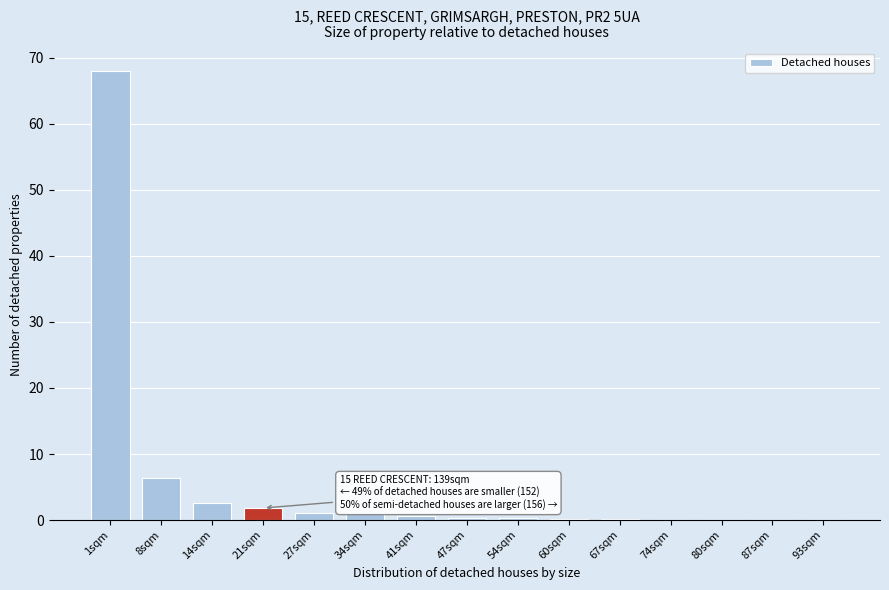

True or false: the data shows 1.1 at 27sqm.

True